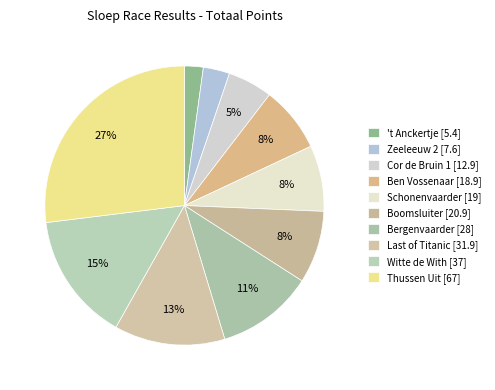

Is Schonenvaarder the majority of the pie?

No